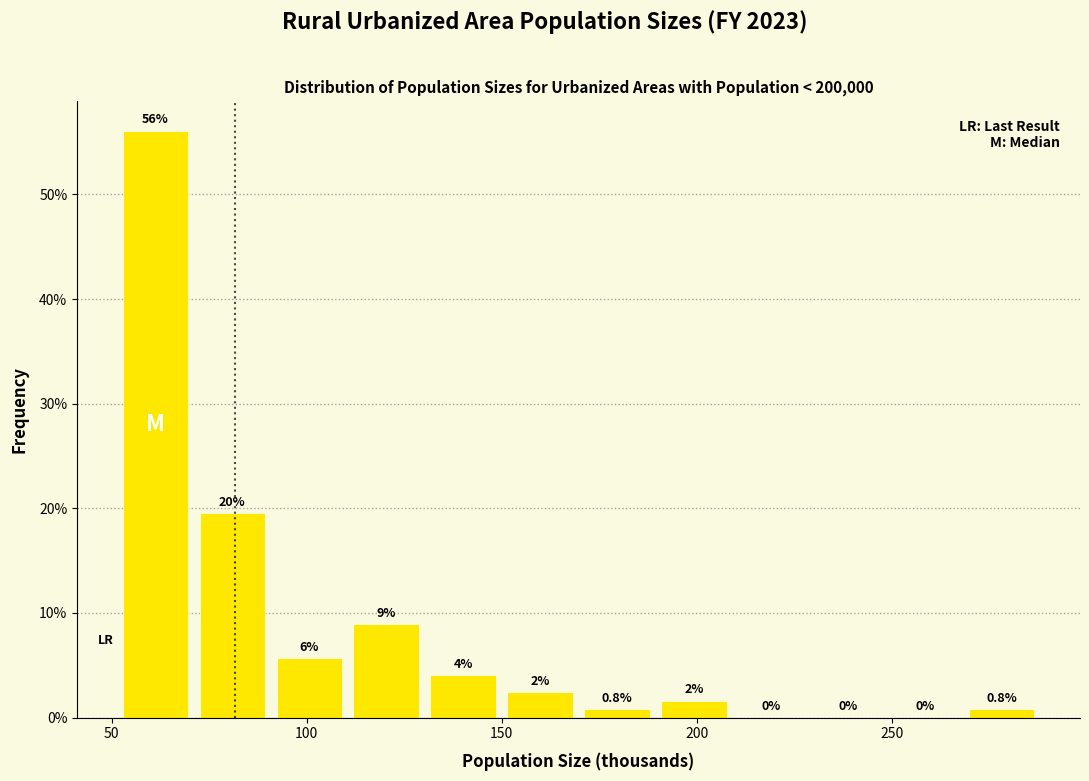

Around what value on the x-axis is the tallest bar? Give the approximate position of its centre, as read against the axis.

60